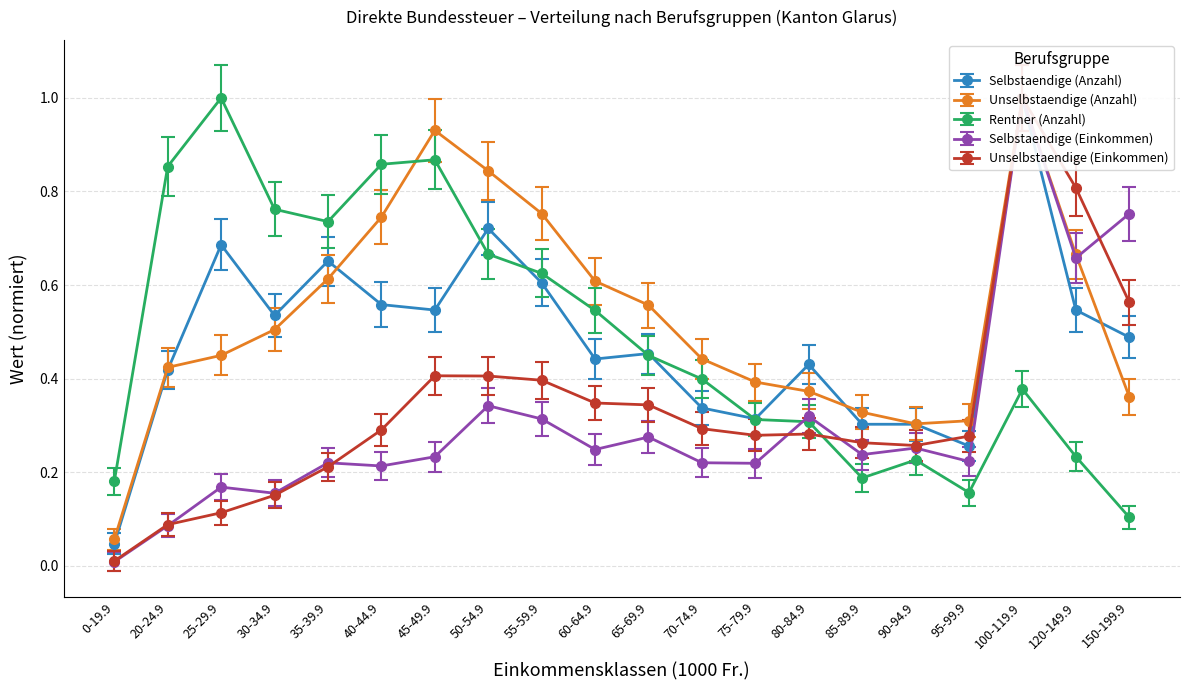

True or false: Unselbstaendige (Einkommen) and Unselbstaendige (Anzahl) intersect in this chart.

False